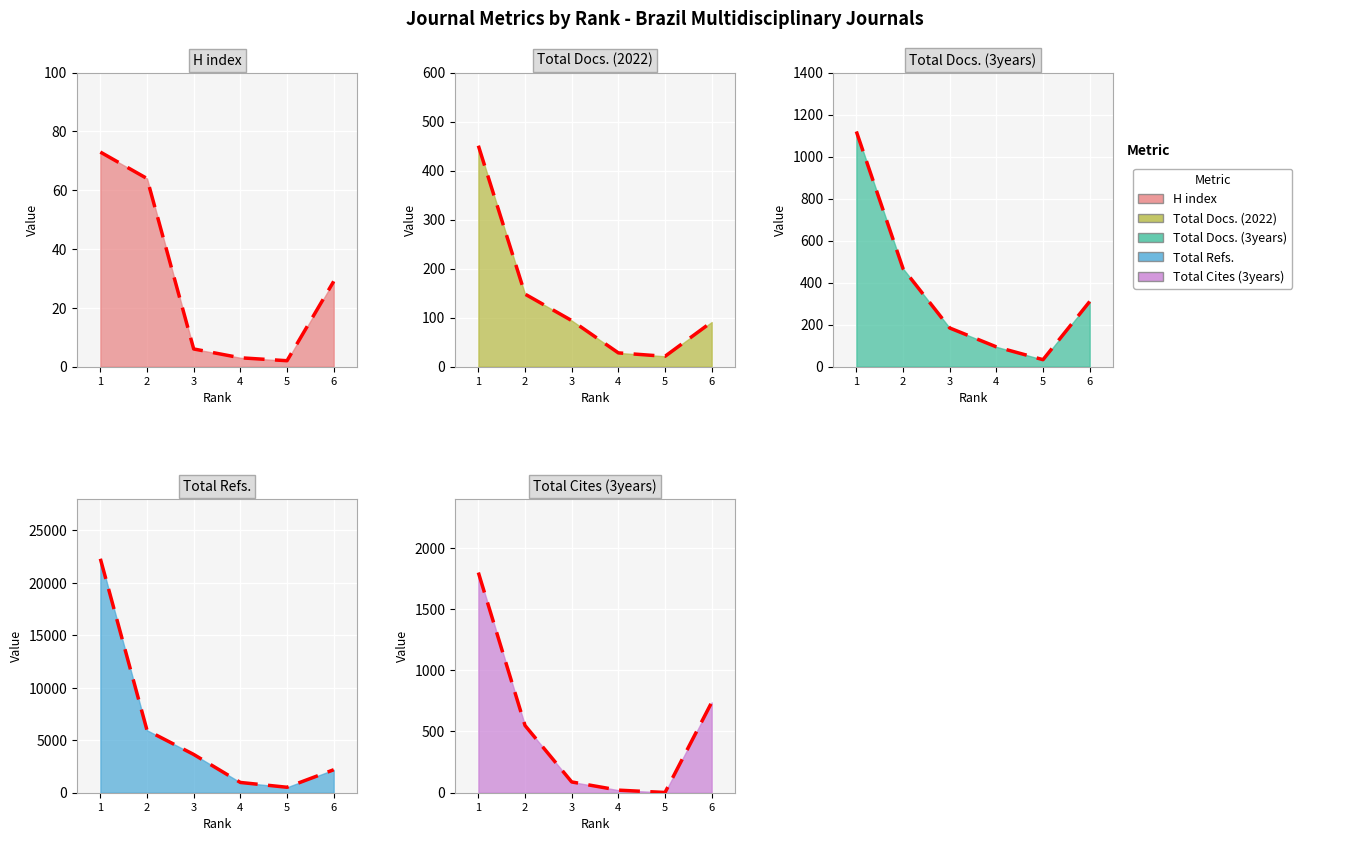

Rank the series at 6 from lowest to highest value.

H index, Total Docs. (2022), Total Docs. (3years), Total Cites (3years), Total Refs.